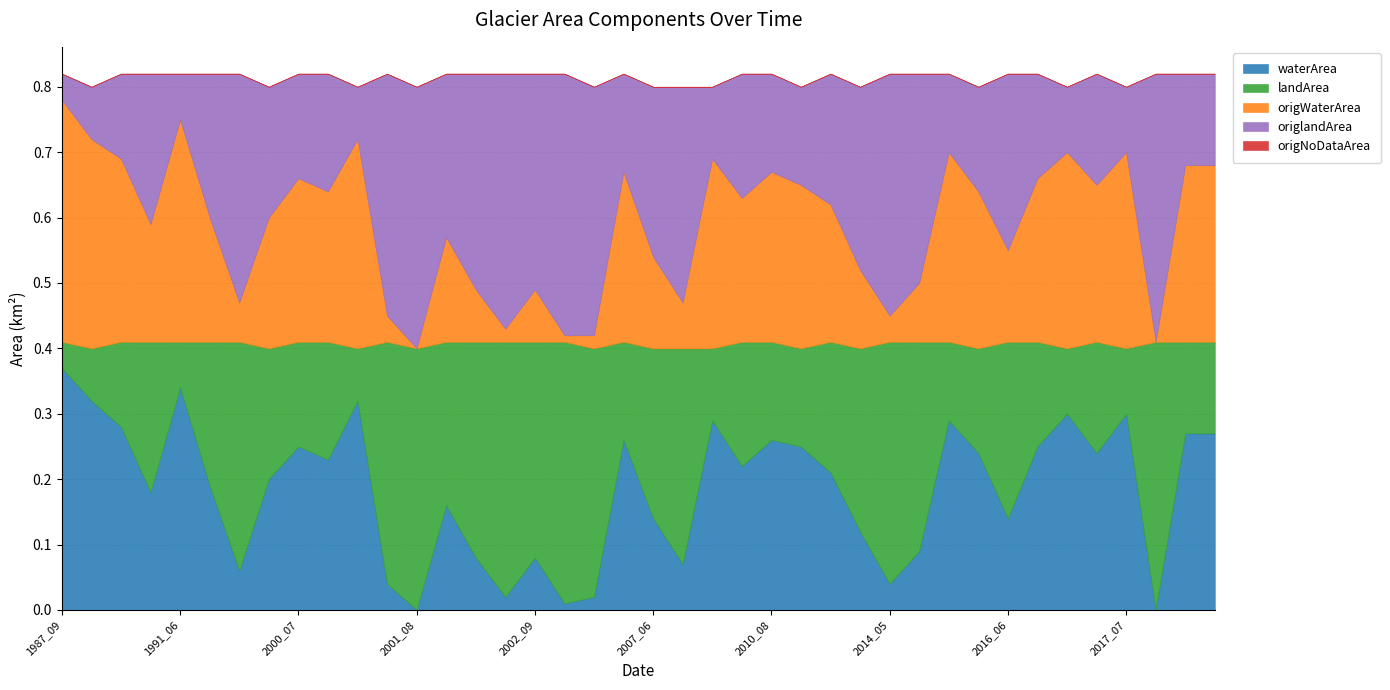

Which category has the highest value in the origNoDataArea series?

1987_09